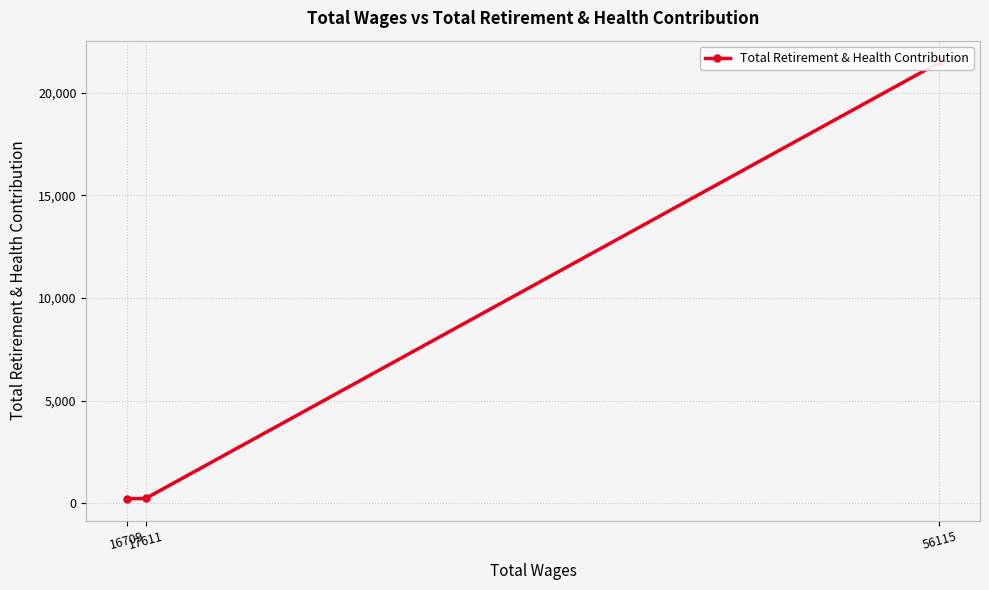

What is the change in value from 17611 to 16709?

-12